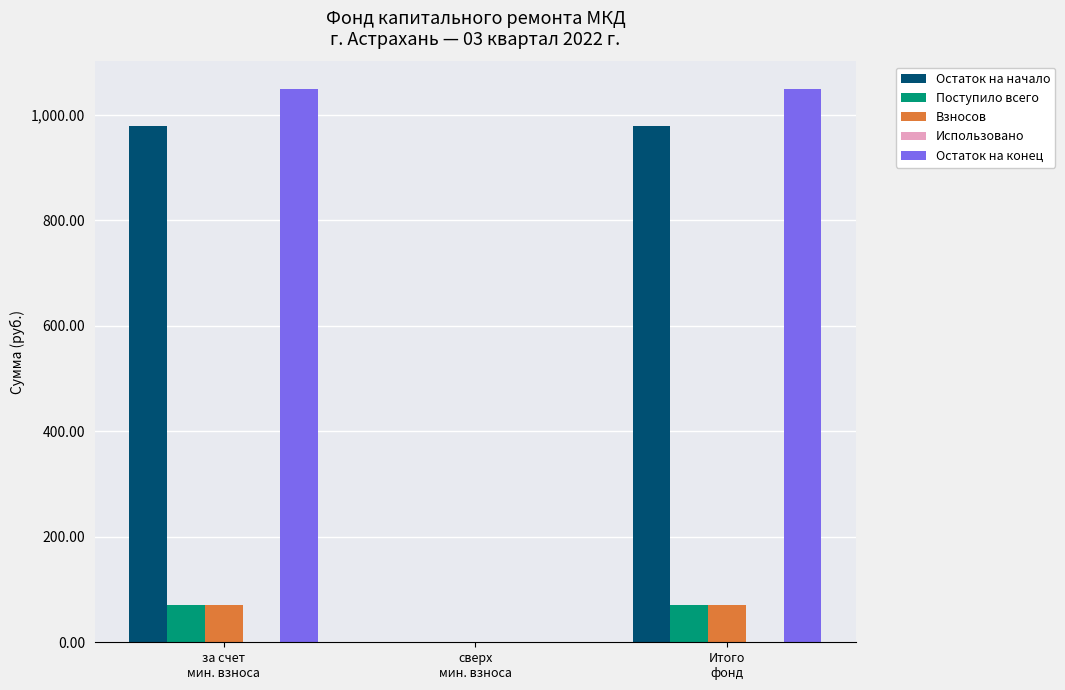

How many groups of bars are there?

3